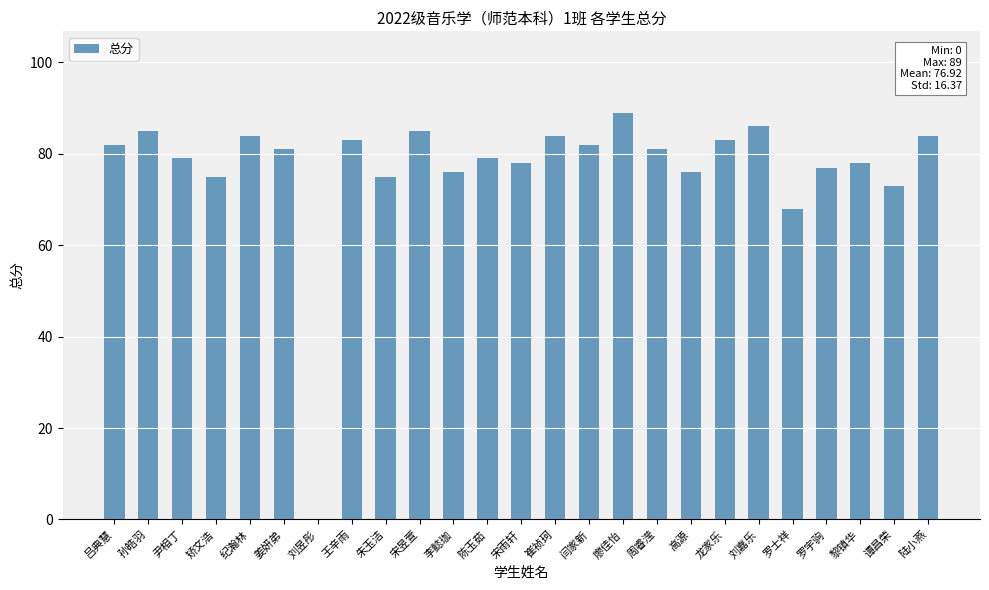

What is the change in value from 纪瀚林 to 廖佳怡?

+5